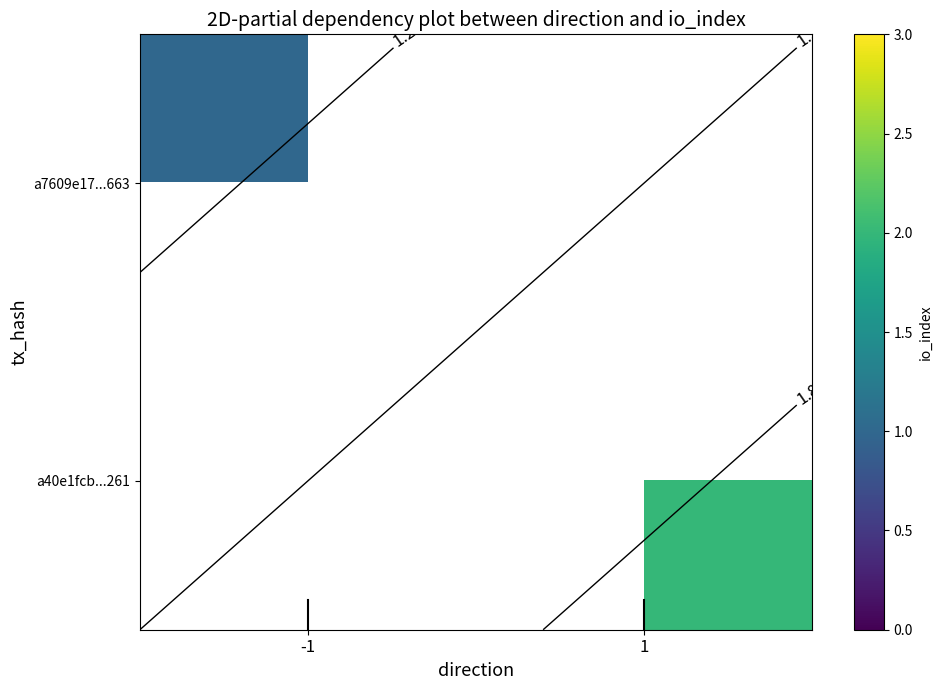

How many data points does each series have?

2